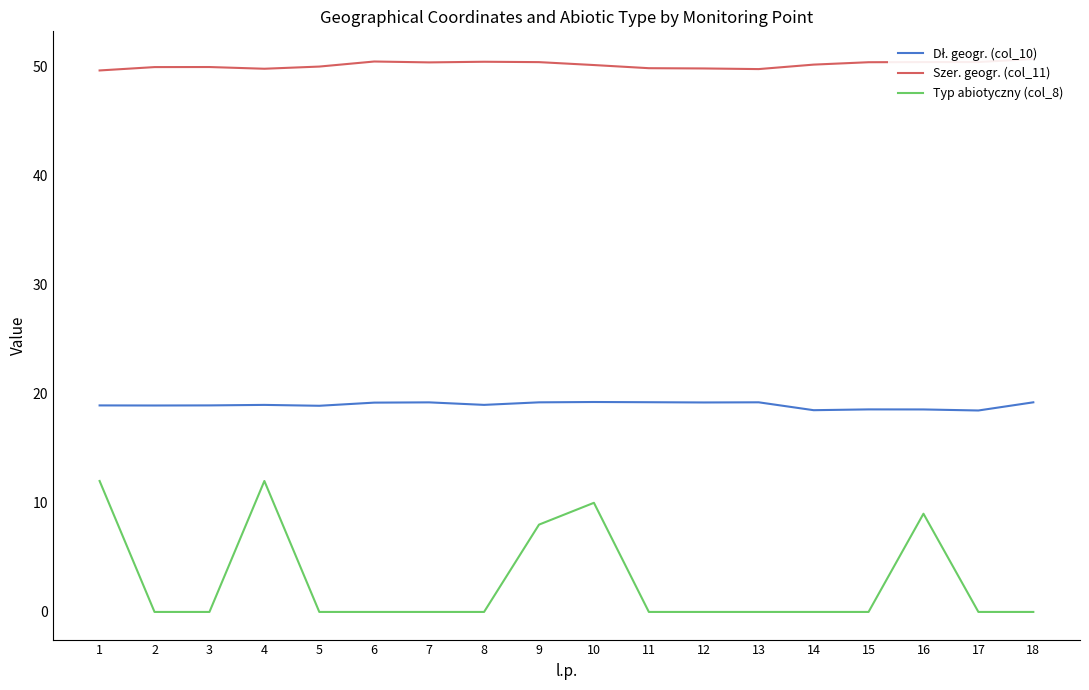

True or false: Szer. geogr. (col_11) and Dł. geogr. (col_10) intersect in this chart.

False